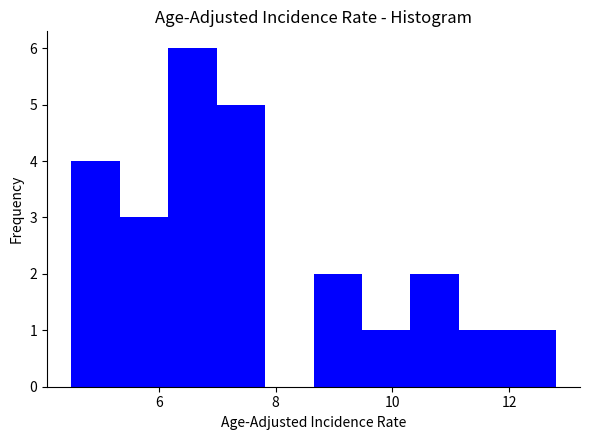

Reading left to right, list every bar in this chart as the range it spans on the x-axis followed by its height. Neither the bar edges nor the heights are printed on the chart, so give them approximately, as read against the axes.

4.6 to 5.4: 4
5.4 to 6.2: 3
6.2 to 7.0: 6
7.0 to 7.8: 5
7.8 to 8.6: 0
8.6 to 9.4: 2
9.4 to 10.4: 1
10.4 to 11.2: 2
11.2 to 12.0: 1
12.0 to 12.8: 1